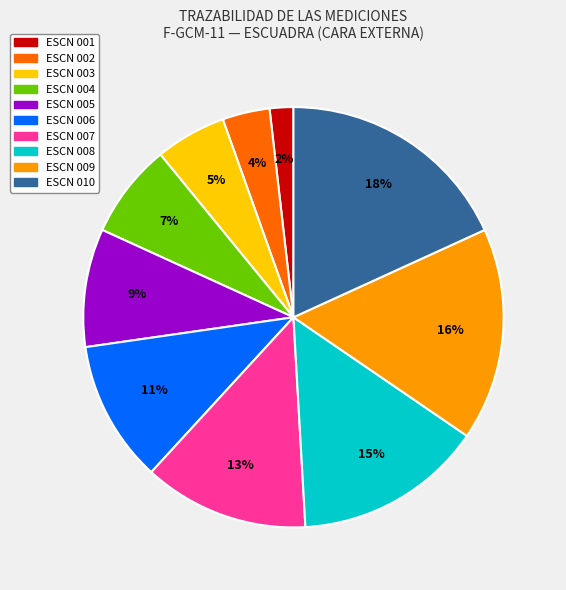

Do ESCN 003 and ESCN 005 together represent more than half of the pie?

No